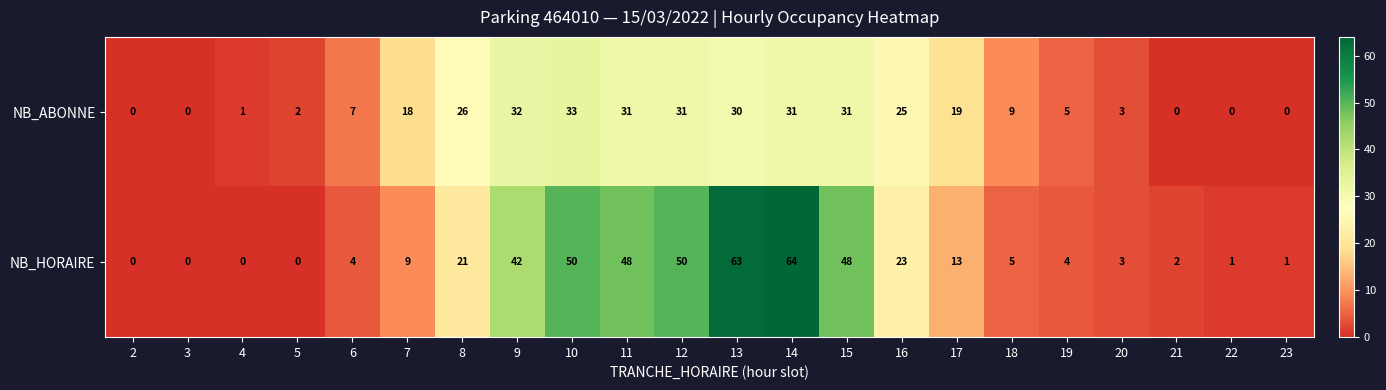

Which category has the highest value in the NB_HORAIRE series?

14